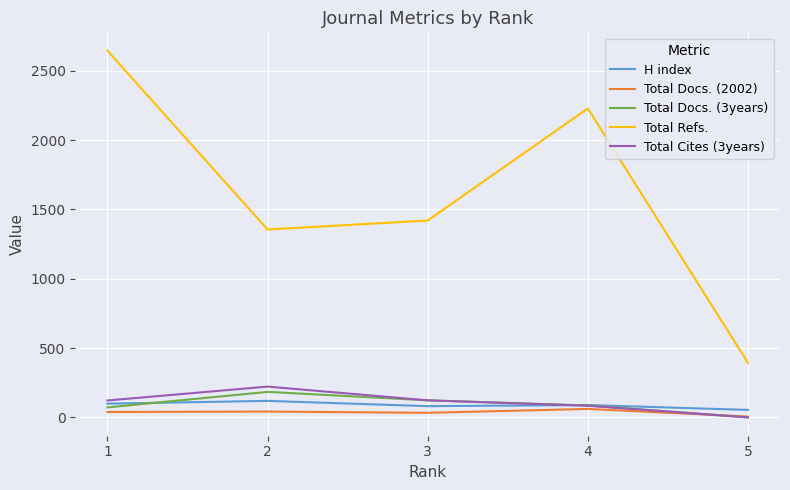

What is the lowest value of the Total Refs. series?

393